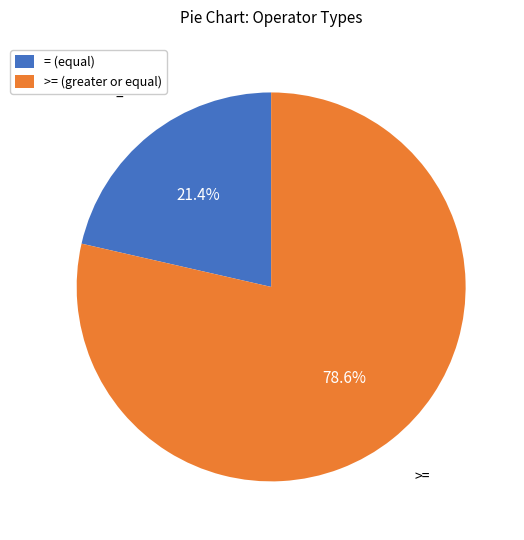

Count the number of slices in the pie.

2